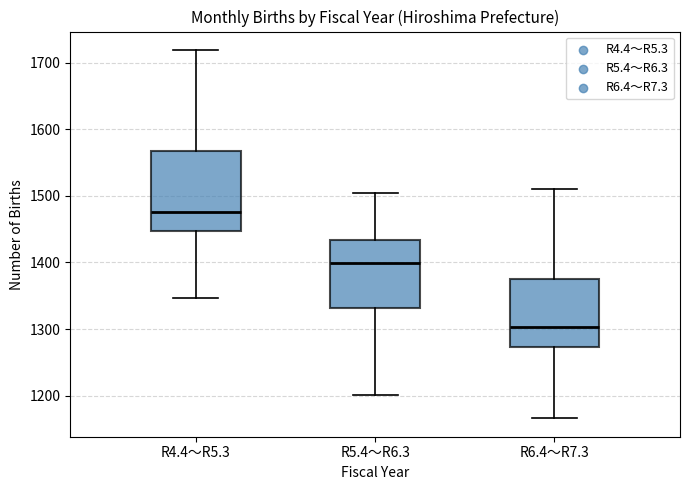

Which box's median line is the lowest?

R6.4～R7.3